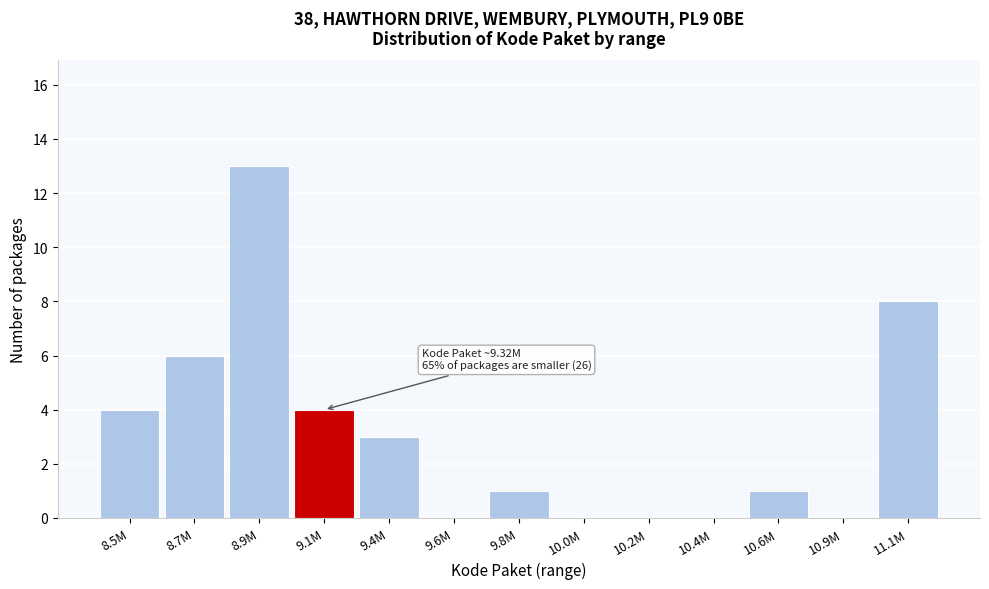

Reading left to right, what are all the values shown in this chart?

8.5M=4	8.7M=6	8.9M=13	9.1M=4	9.4M=3	9.6M=0	9.8M=1	10.0M=0	10.2M=0	10.4M=0	10.6M=1	10.9M=0	11.1M=8